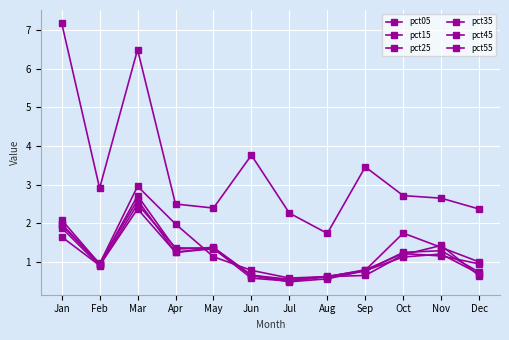

After their last crossing, which series has the higher values: pct45 or pct15?

pct15